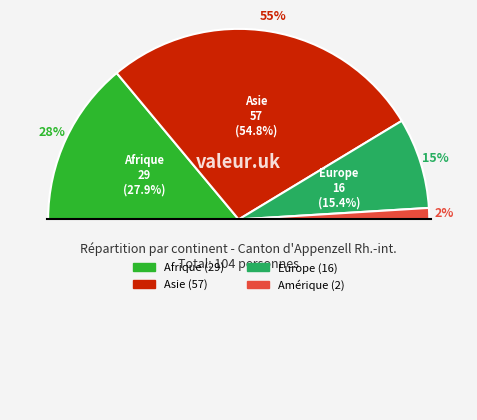

To the nearest percent, what is the difference between the Europe and Afrique slice percentages?

12%